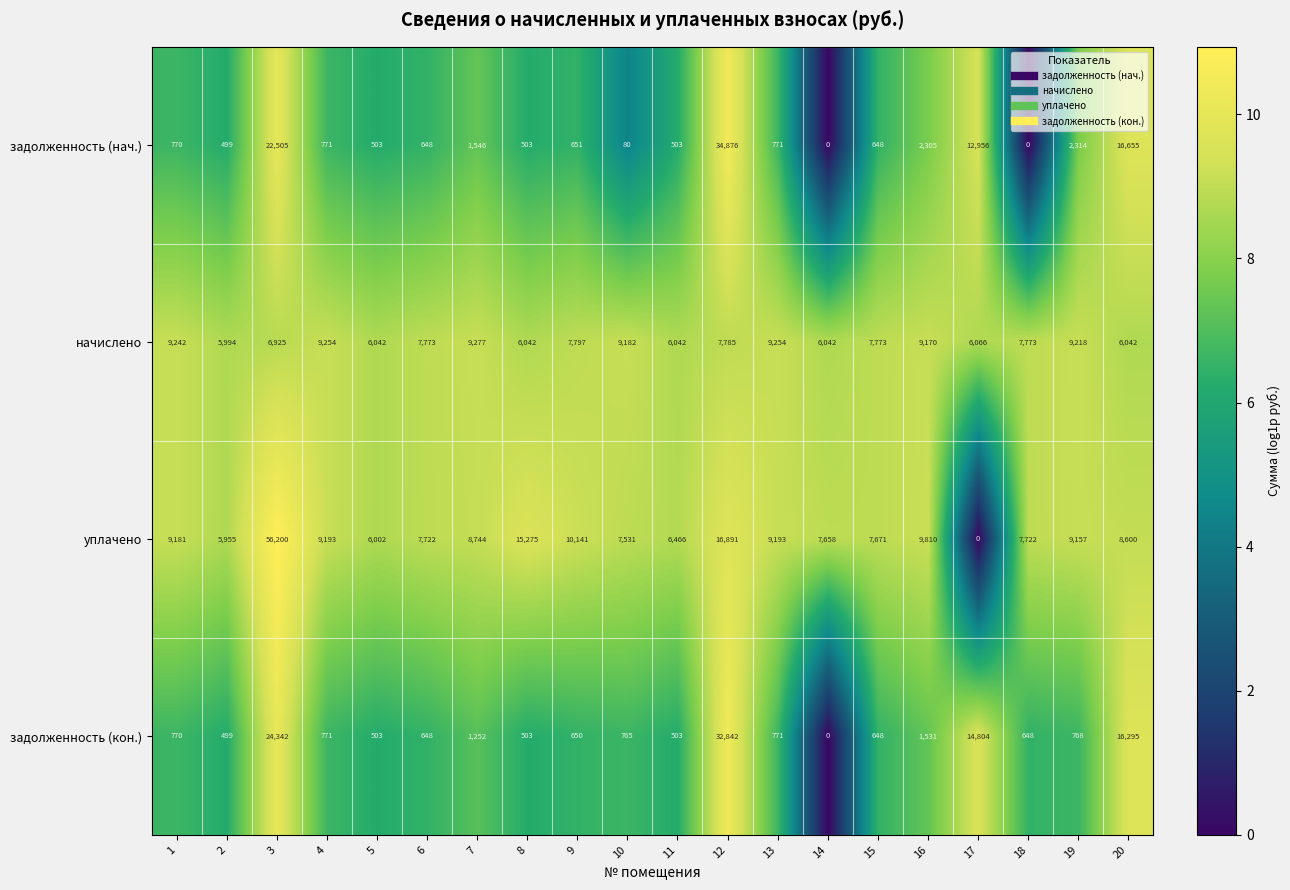

What is the difference between the highest and lowest values at 4?

8483